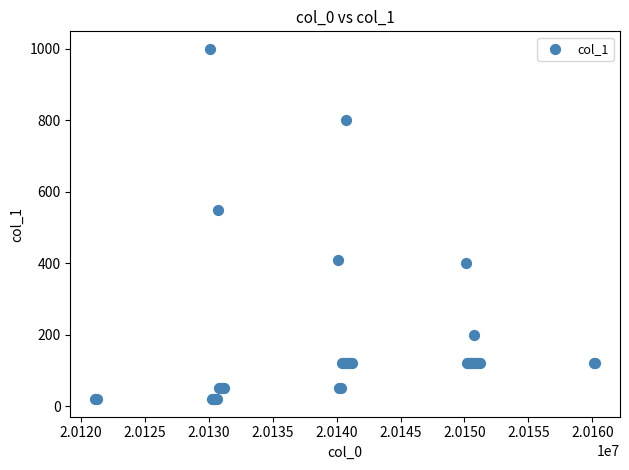

What Y value in the scatter plot is closest to 510?

550